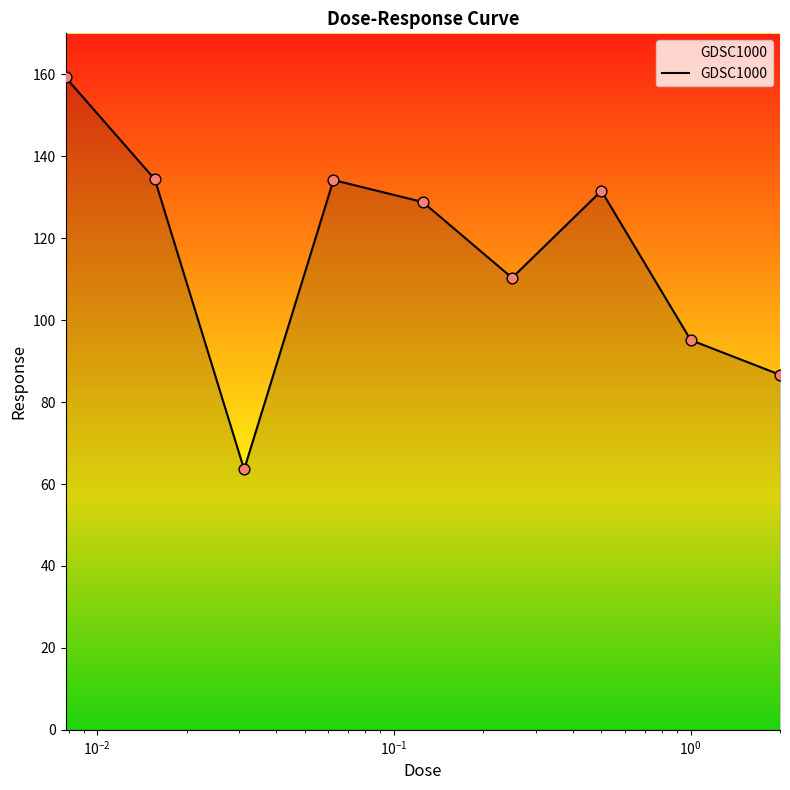

What is the maximum value shown in the chart?

159.3